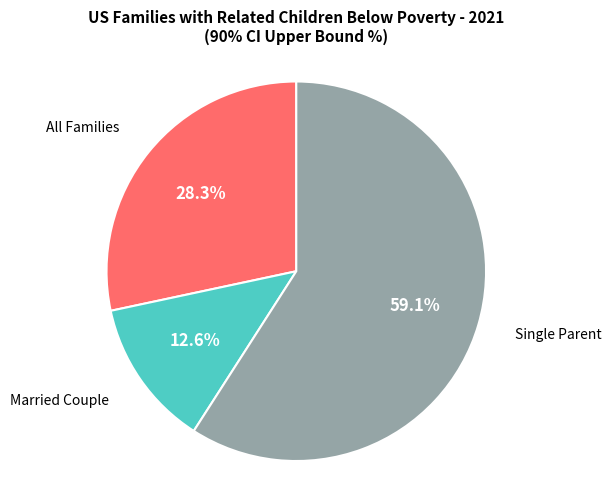

Is there a majority slice in this chart?

Yes